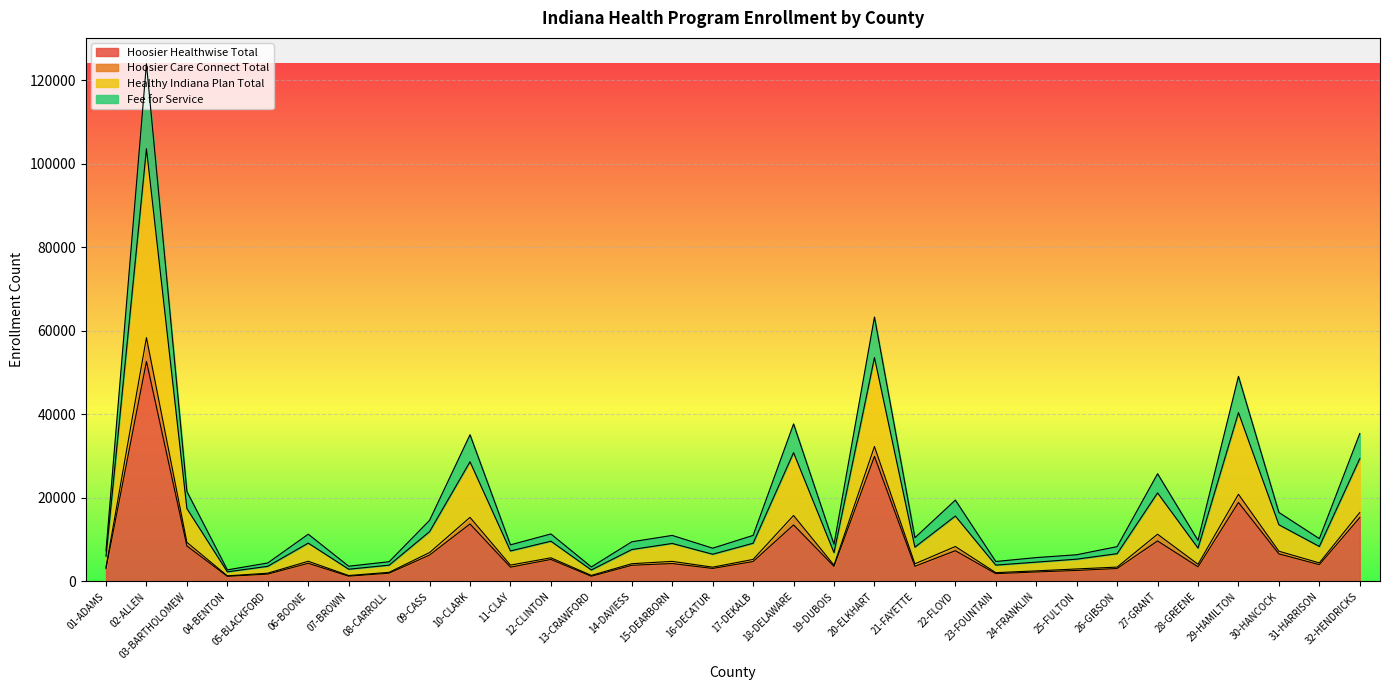

True or false: Hoosier Care Connect Total has more than 2 interior local peaks.

True